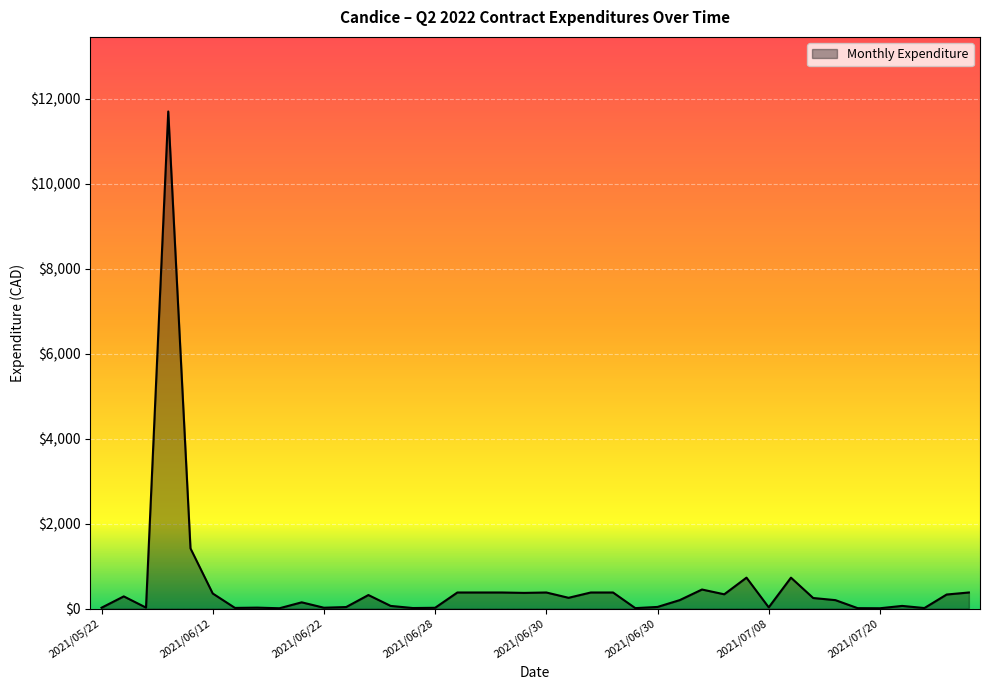

What is the difference between the maximum and minimum values?

11691.0